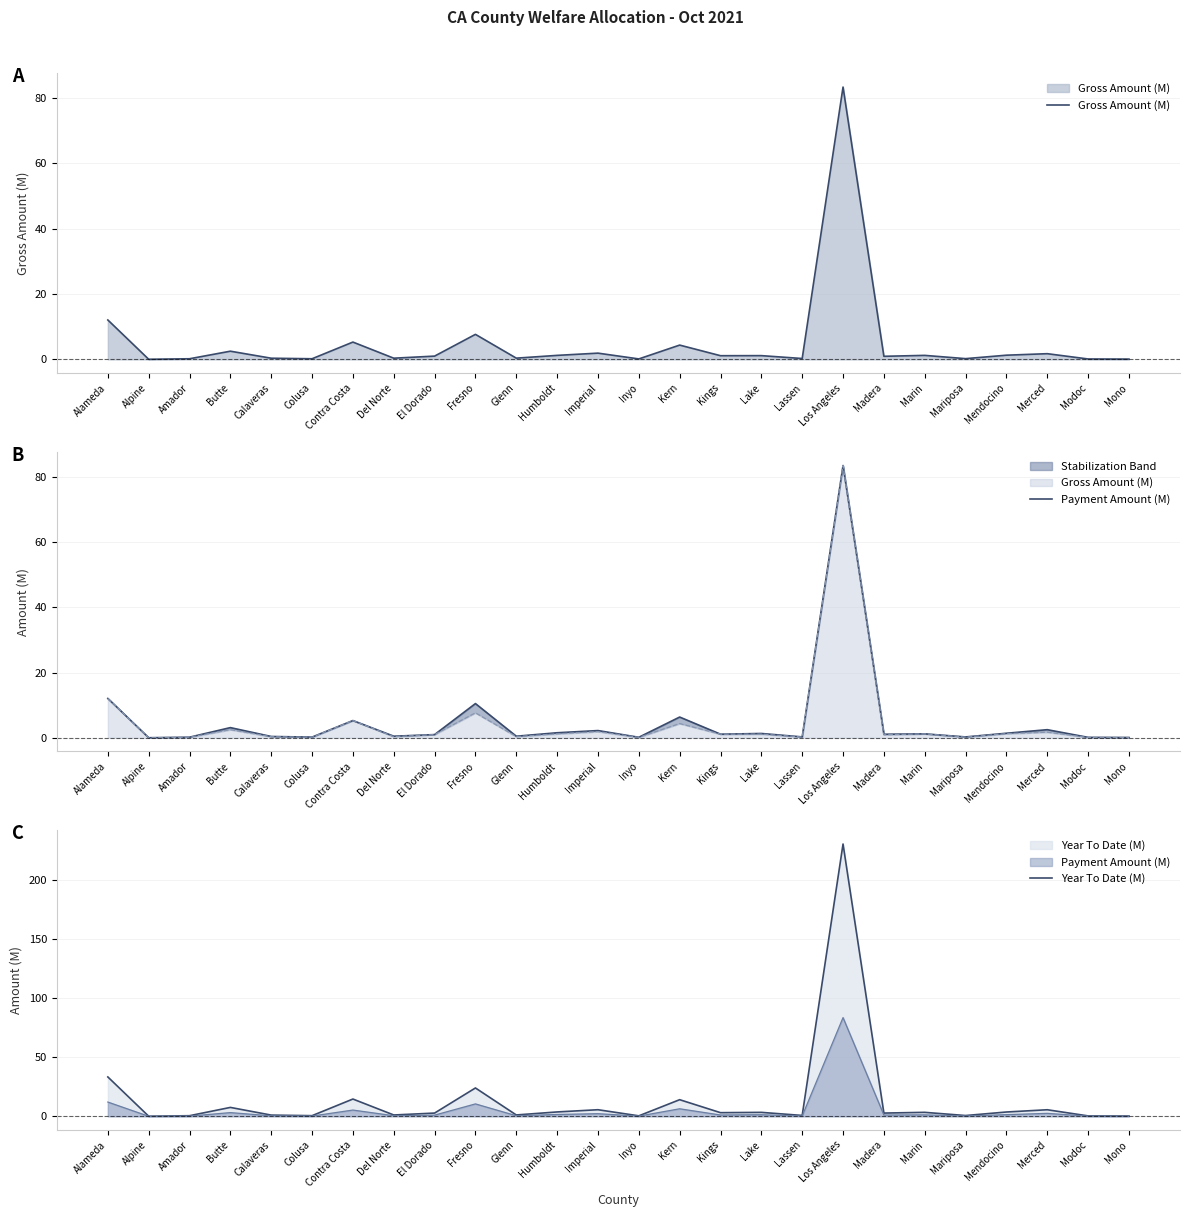

Which series has the largest total across all categories?

Year To Date (M)